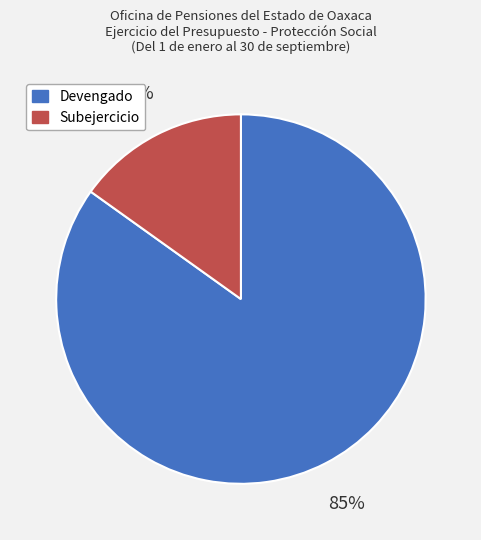

Which slice is the smallest?

Subejercicio